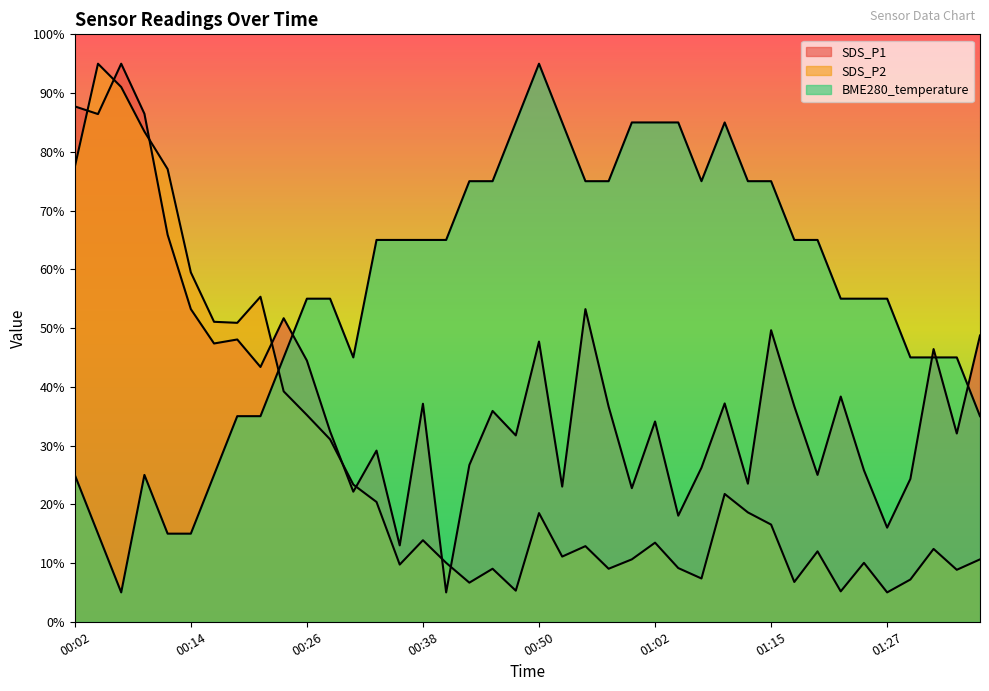

At which category is the sum across all series the highest?

00:04